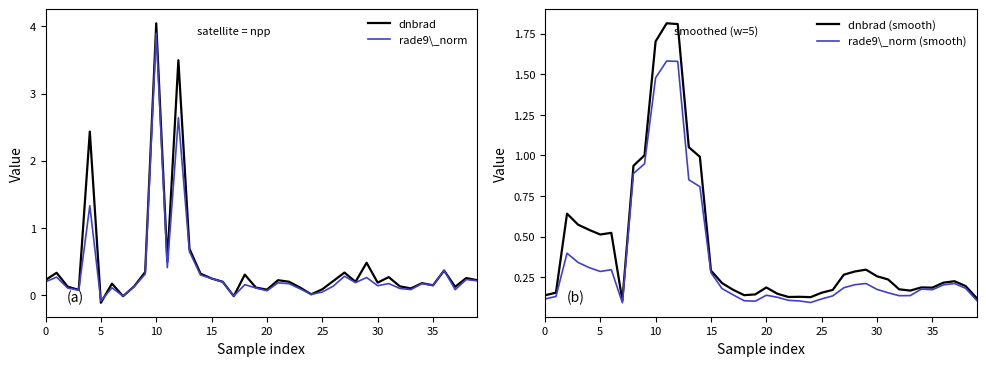

What is the approximate value of rade9\_norm (smooth) at 28?

0.2